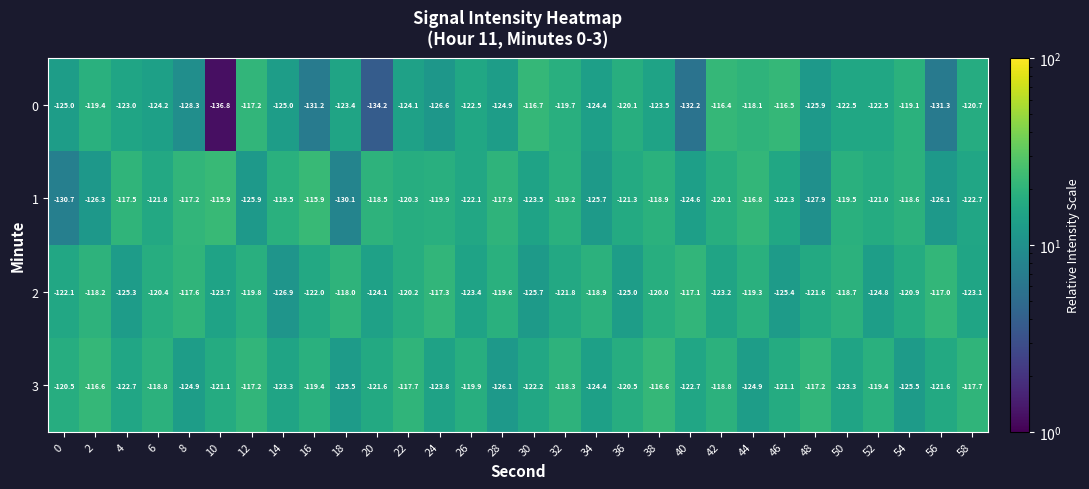

Read the 2 value at 32.

-121.8